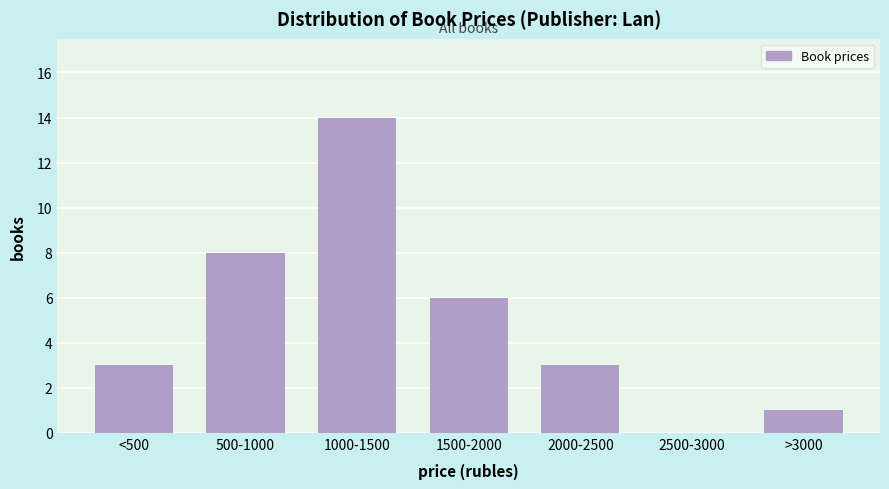

Reading left to right, list all the values displayed in this chart.

<500=3	500-1000=8	1000-1500=14	1500-2000=6	2000-2500=3	2500-3000=0	>3000=1